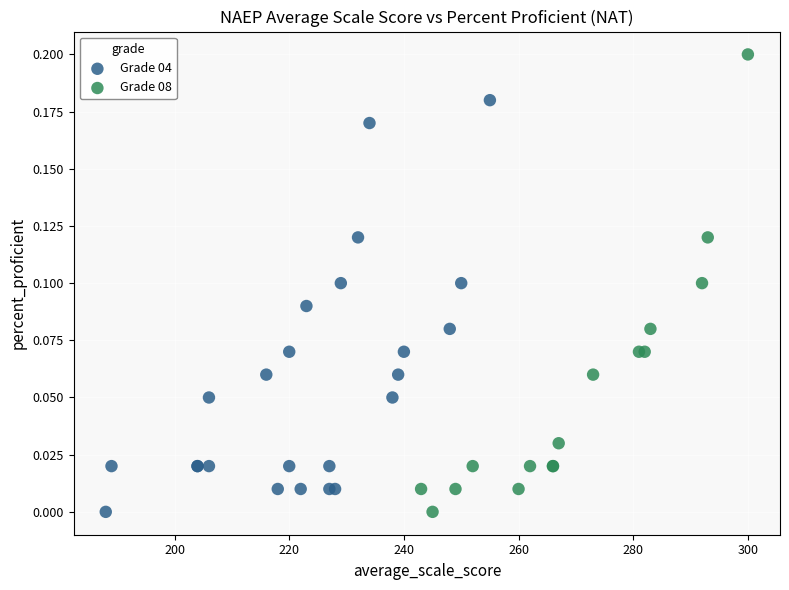

Which series has the widest spread of Y values?

Grade 08